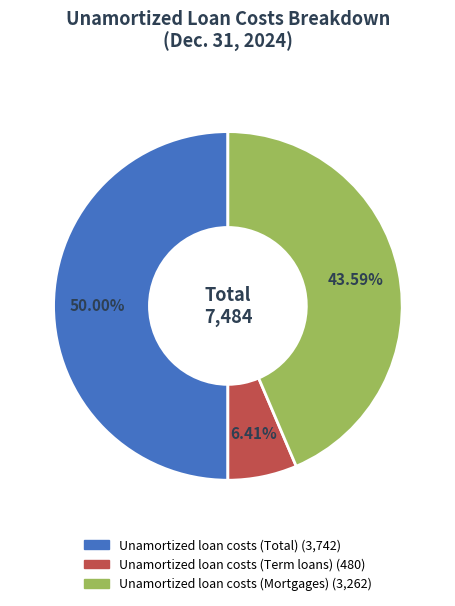

Is it true that Unamortized loan costs (Term loans) is 6% of the pie?

True